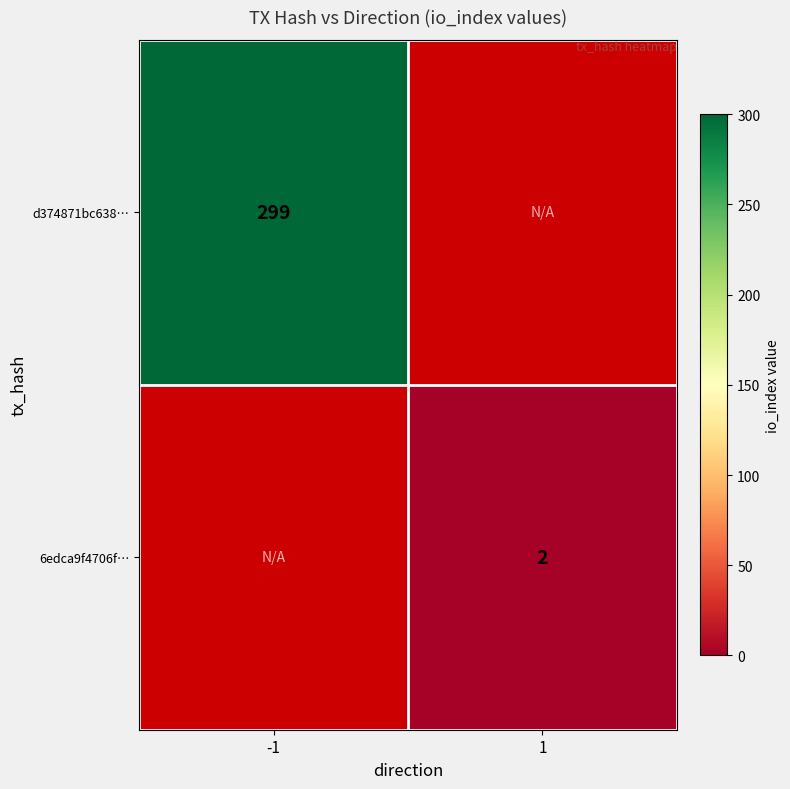

Is it true that d374871bc638… equals 299 at -1?

True